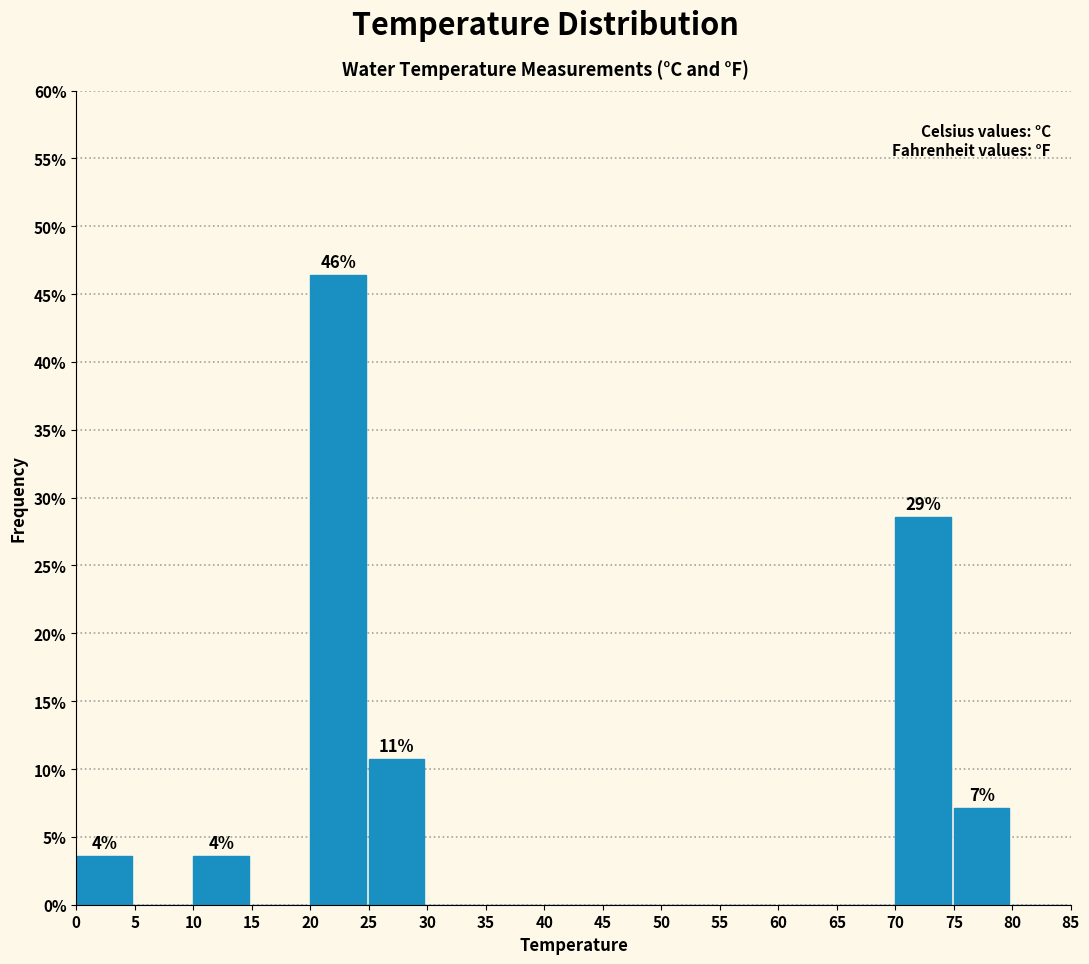

Over which range of the x-axis is the bar tallest?

20 to 25